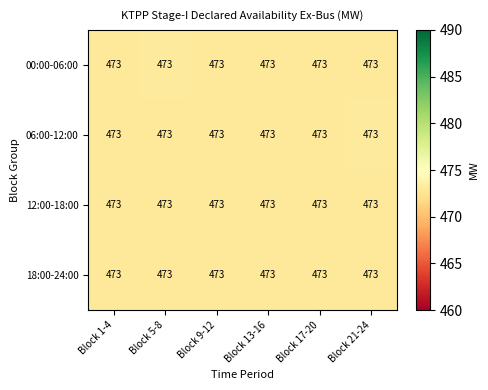

What is the minimum value shown in the chart?

473.0